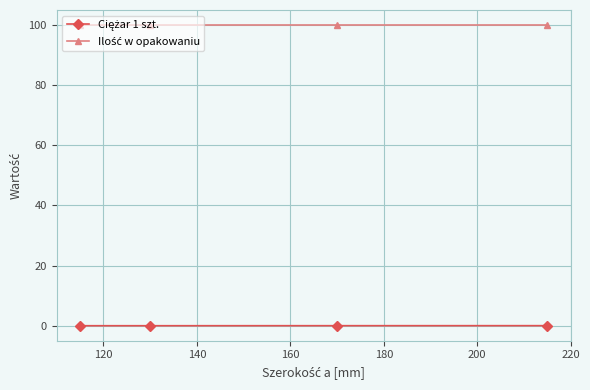

Does the chart have visible grid lines?

Yes